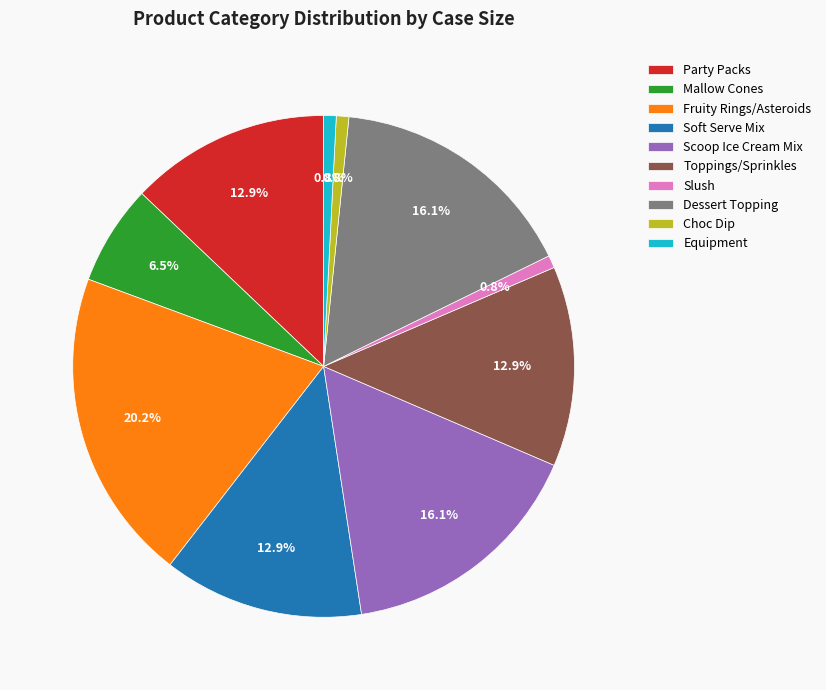

Which category has the biggest portion of the pie?

Fruity Rings/Asteroids